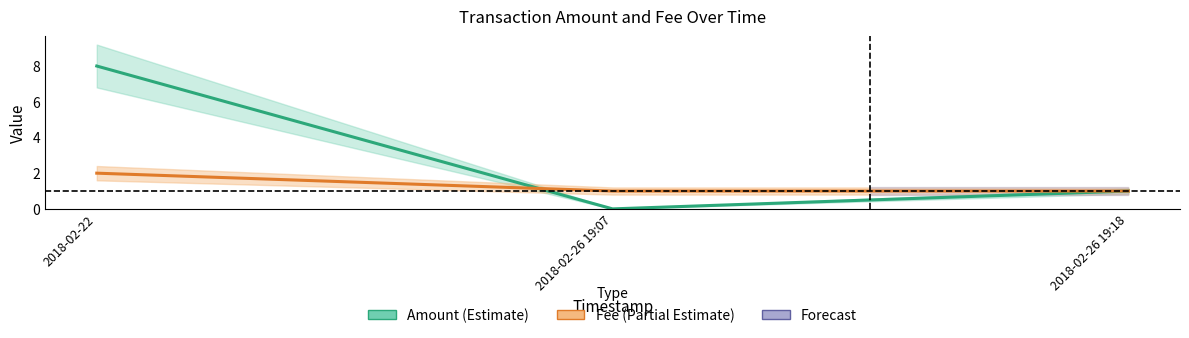

What is the difference between the maximum and second lowest values in the Fee series?

1